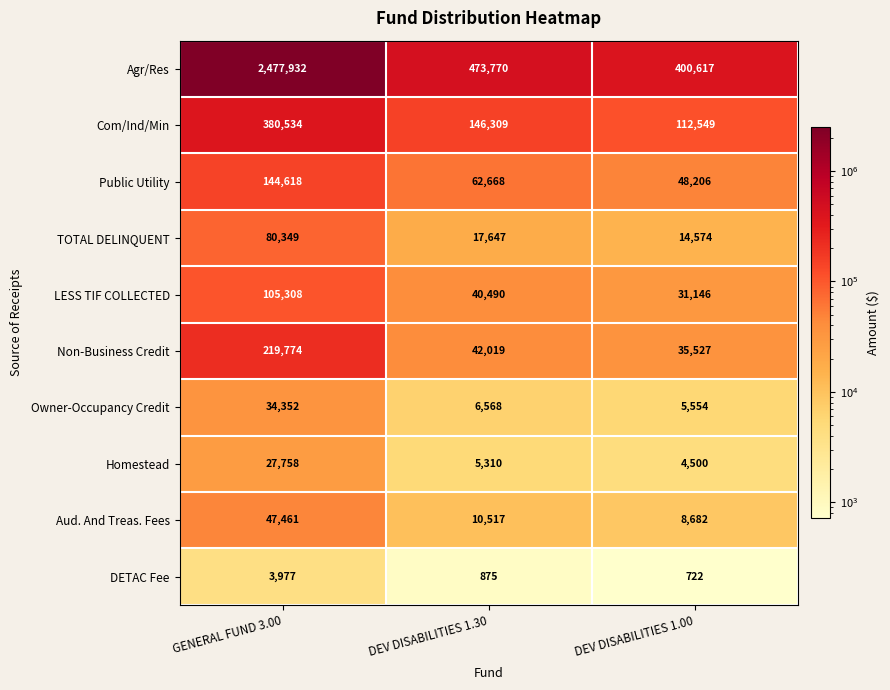

What is the difference between the maximum and minimum values in the Homestead series?

23258